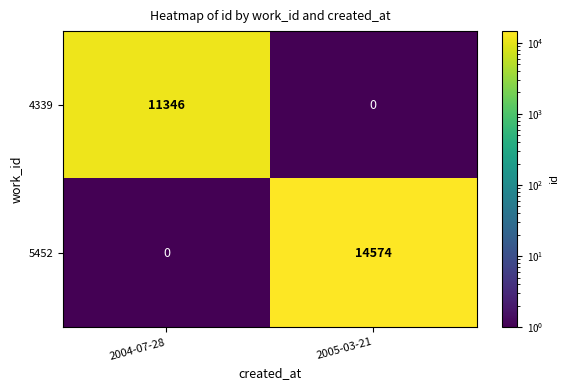

At 2004-07-28, list the series in order from largest to smallest.

4339, 5452